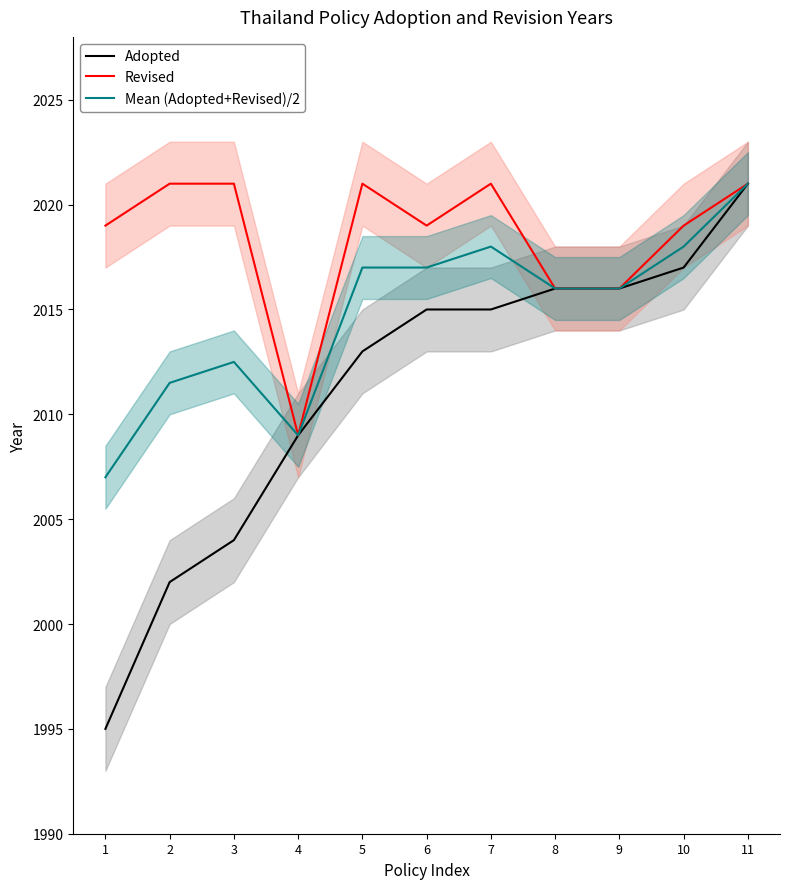

What is the average value of the Adopted series?

2011.2